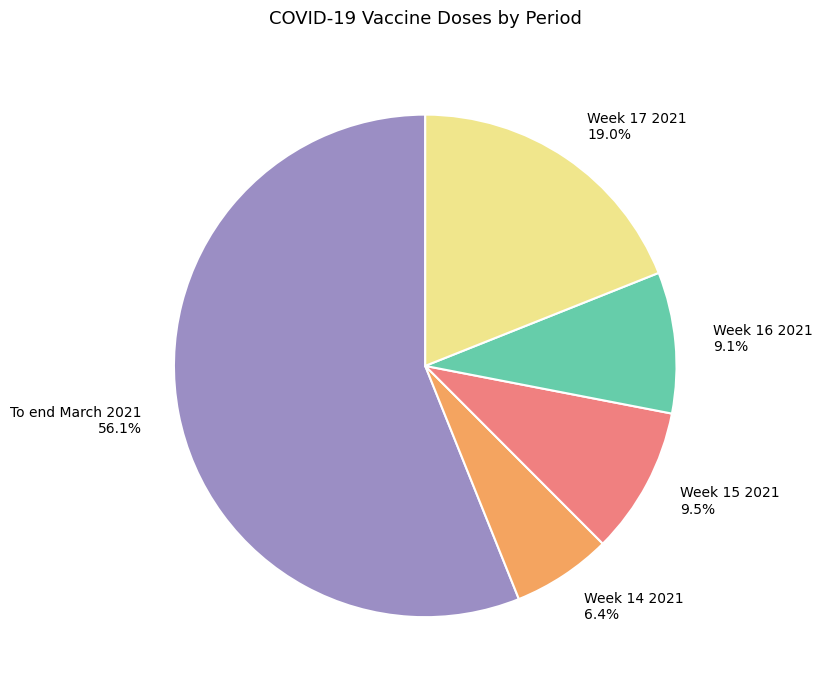

Count the number of slices in the pie.

5